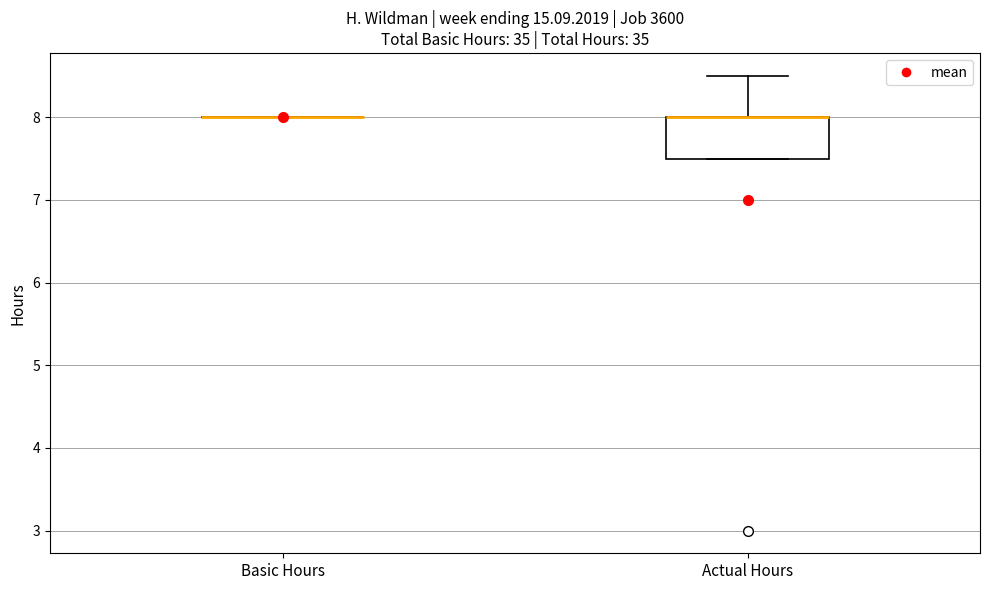

Reading left to right, read every box against the y-axis: the position of its median line, the range the box covers, and the ends of its whiskers. The values are not printed on the chart, so give them approximately, as read against the axis.

Basic Hours: box collapsed to a line at 8.0, whiskers 8.0 to 8.0
Actual Hours: median 8.0 (drawn on the box's upper edge), box 7.5 to 8.0, whiskers 7.5 to 8.5